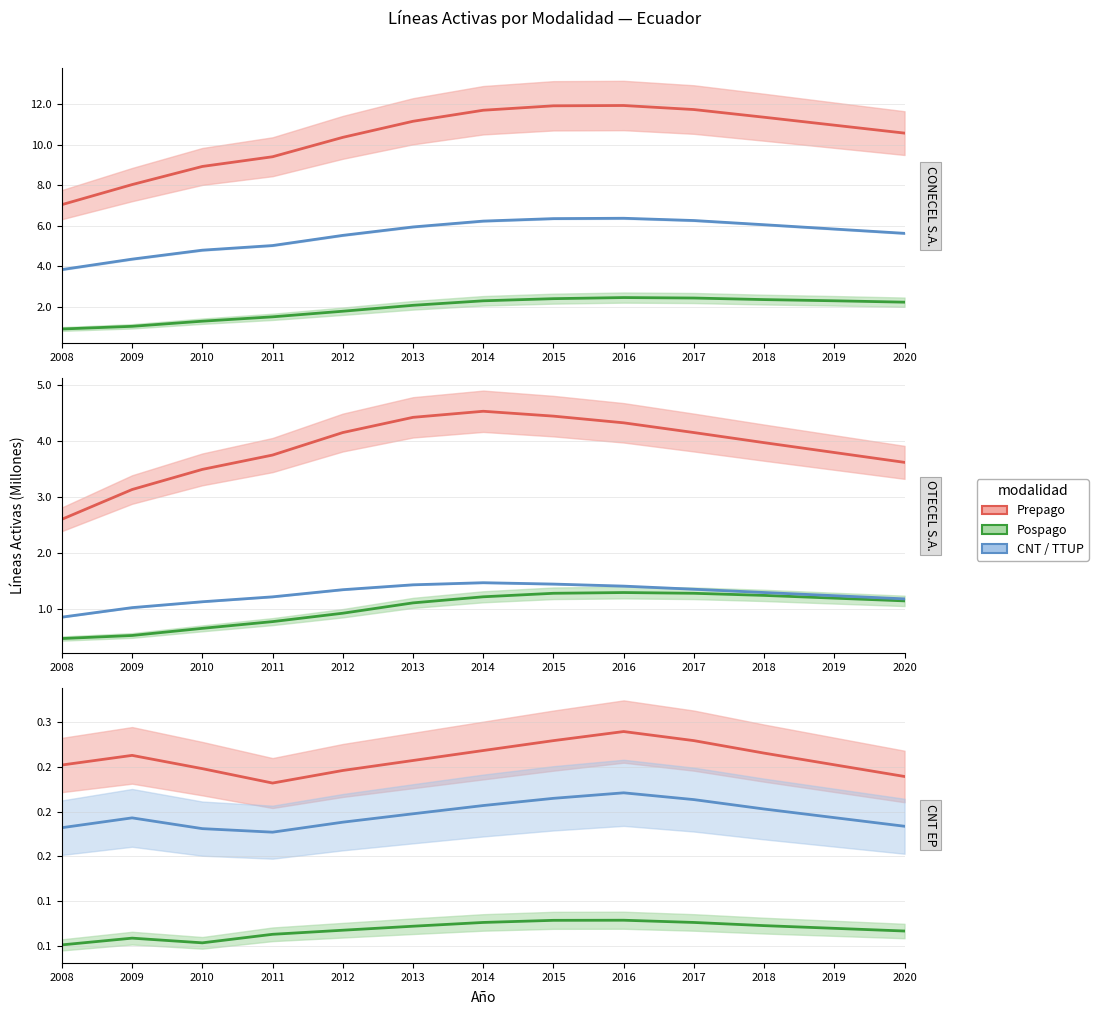

Which series has the largest total across all categories?

CONECEL Prepago